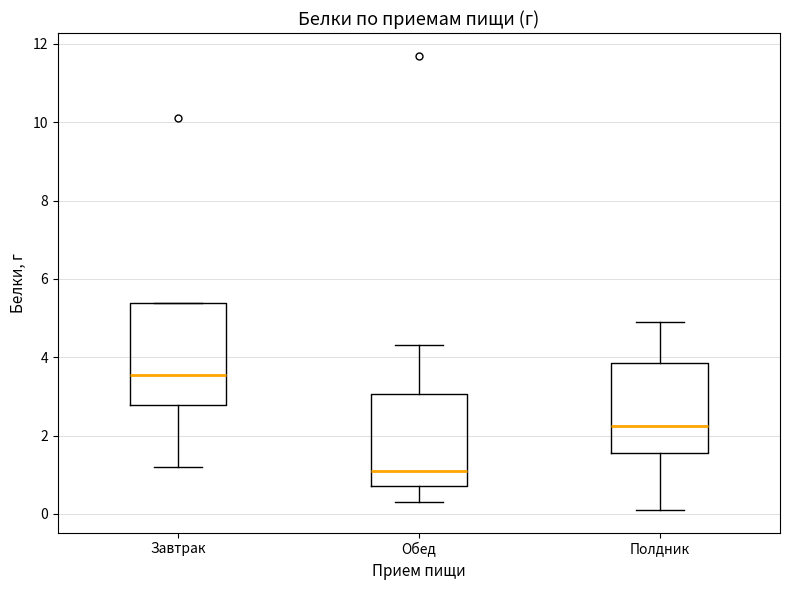

Reading left to right, transcribe this box plot: for each box, give where its median line is, the range the box spans, and where its two whiskers end, as read against the y-axis. The values are not printed on the chart, so give them approximately, as read against the axis.

Завтрак: median 3.6, box 2.8 to 5.4, whiskers 1.2 to 5.4
Обед: median 1.2, box 0.8 to 3.0, whiskers 0.4 to 4.4
Полдник: median 2.2, box 1.6 to 3.8, whiskers 0.2 to 5.0